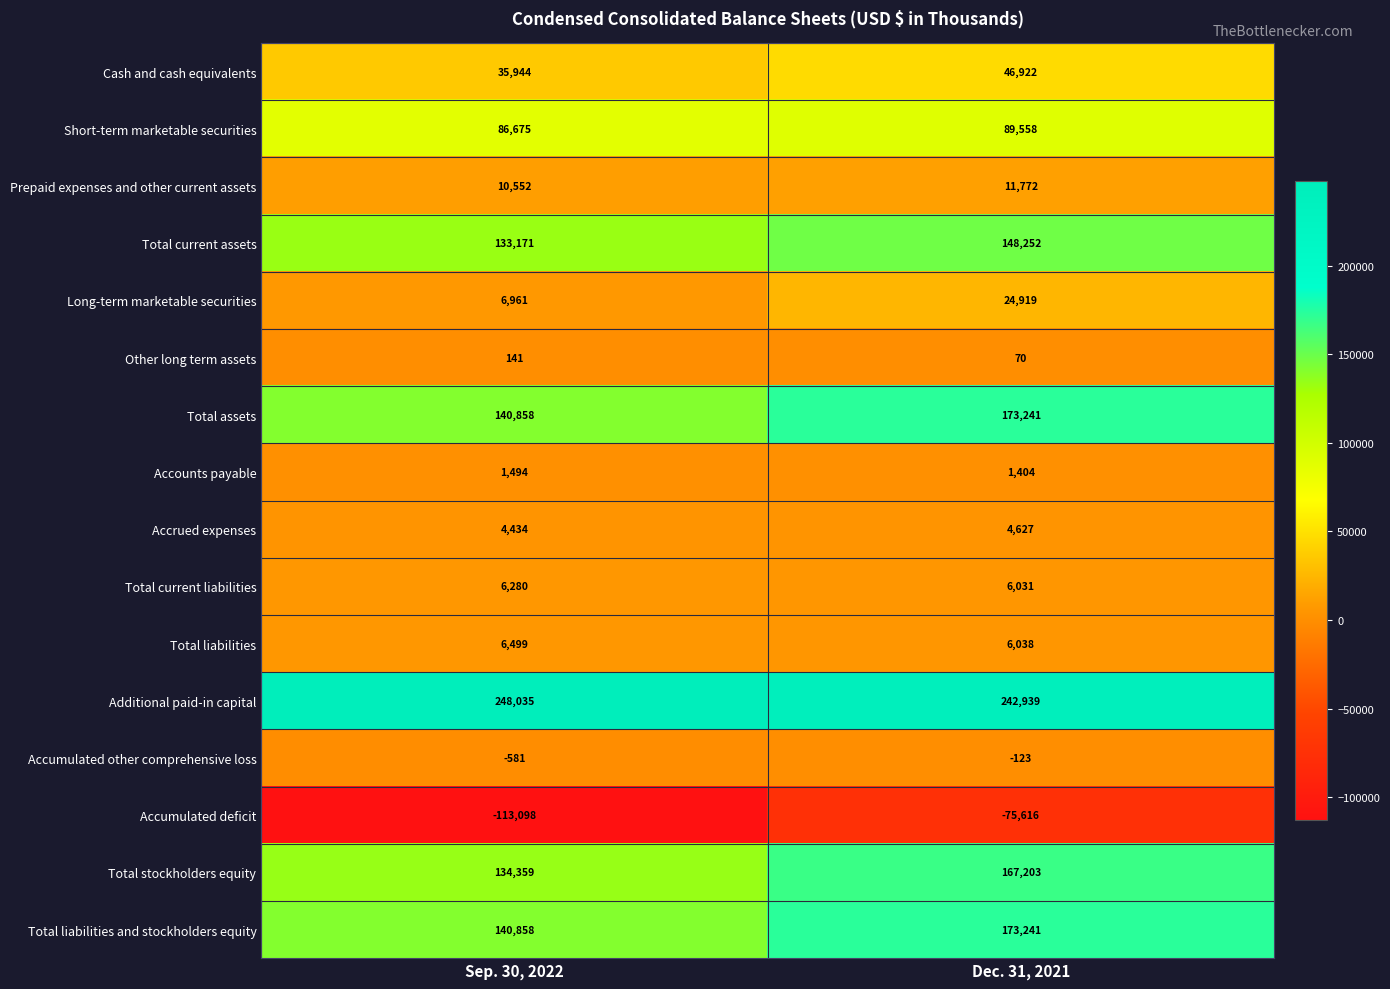

The Other long term assets series shows 32 at Sep. 30, 2022. True or false?

False